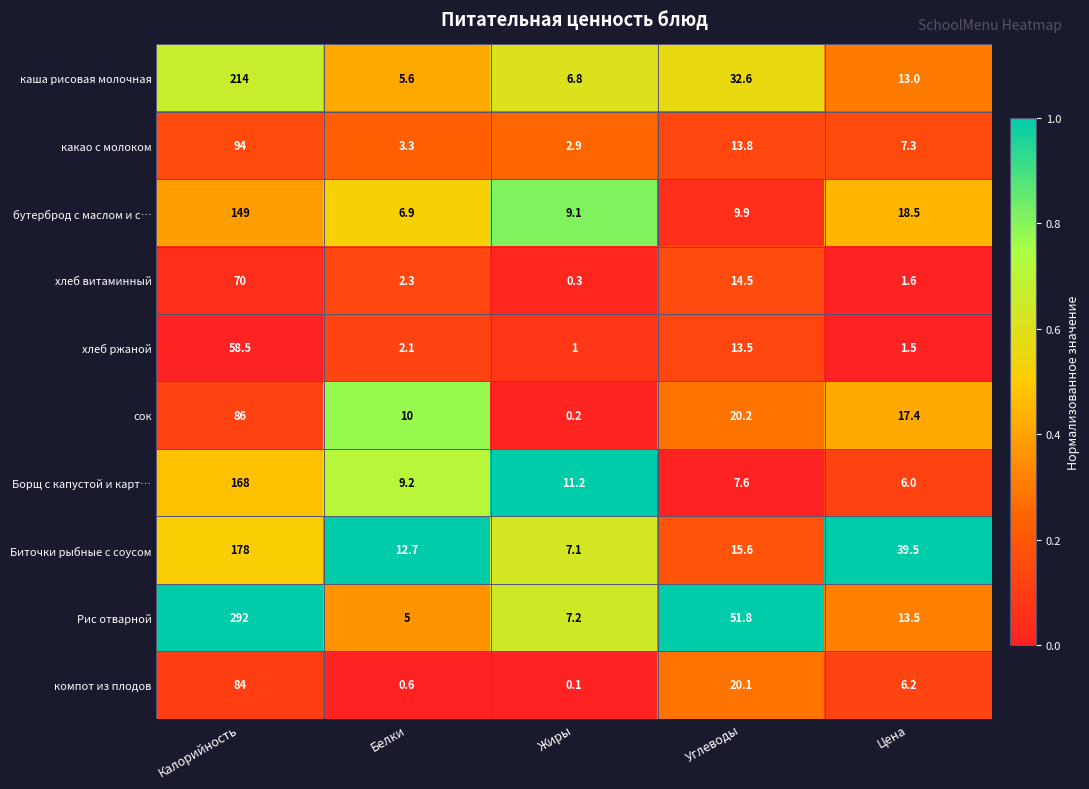

List the series in order of their peak value, highest first.

Рис отварной, каша рисовая молочная, Биточки рыбные с соусом, Борщ с капустой и карт…, бутерброд с маслом и с…, какао с молоком, сок, компот из плодов, хлеб витаминный, хлеб ржаной